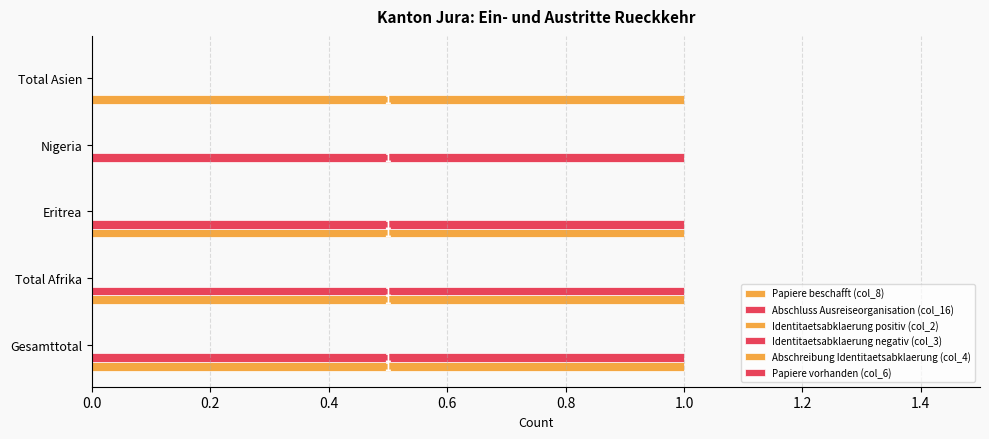

What is the average value of the Abschluss Ausreiseorganisation (col_16) series?

1